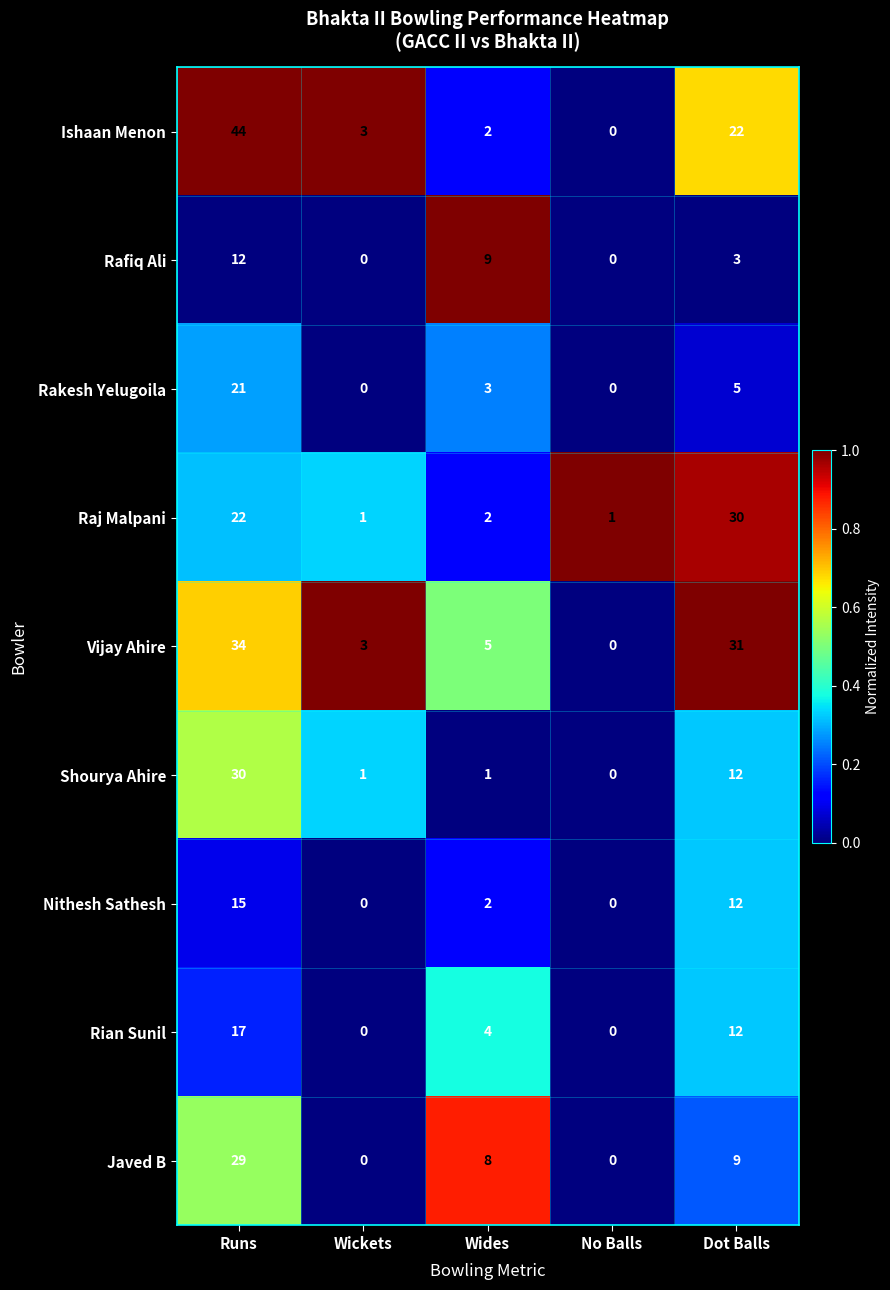

How many categories are shown in the chart?

5